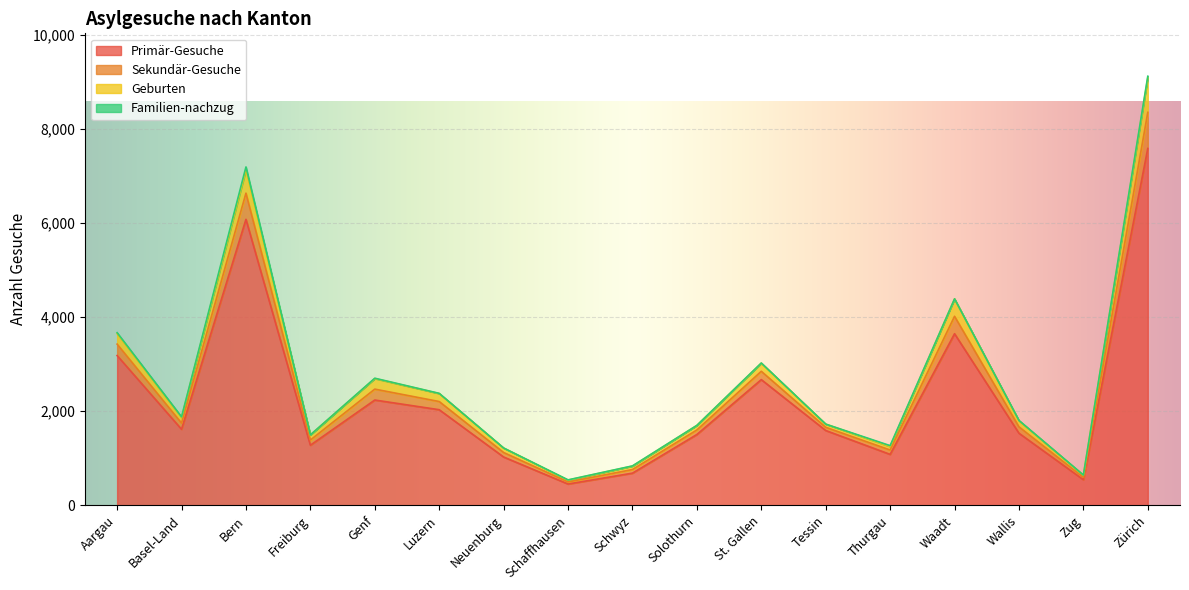

Which label corresponds to the largest value in the chart?

Zürich